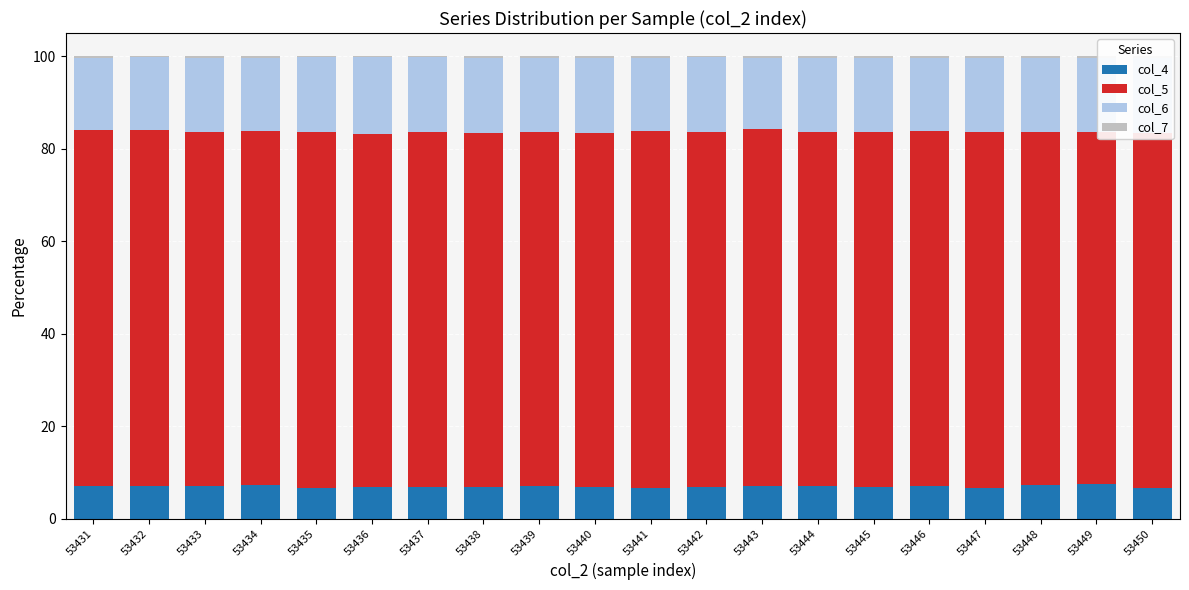

The col_4 series shows 7.2 at 53448. True or false?

True